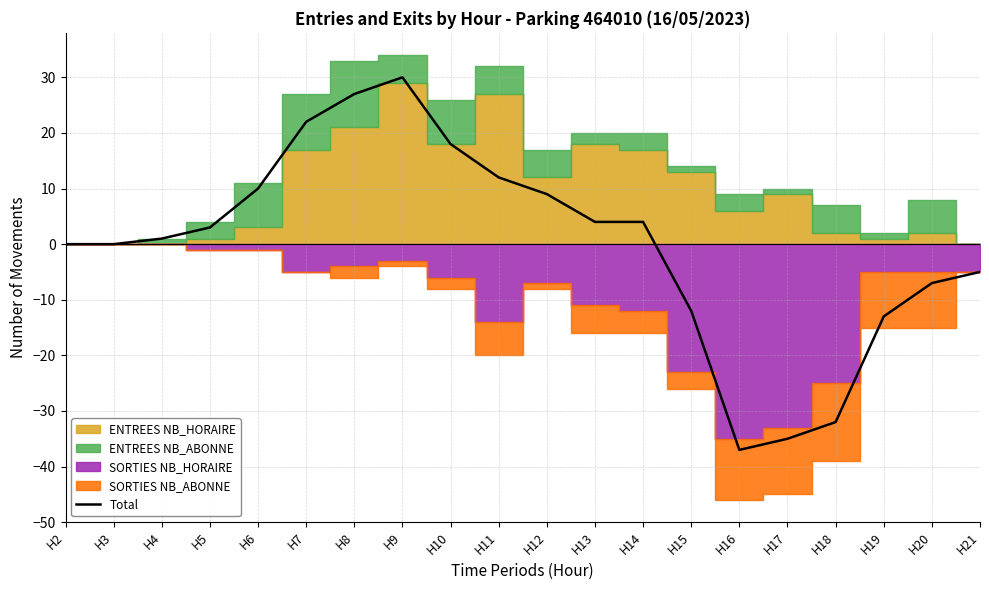

Where is the data nearest to the value -3?

H21